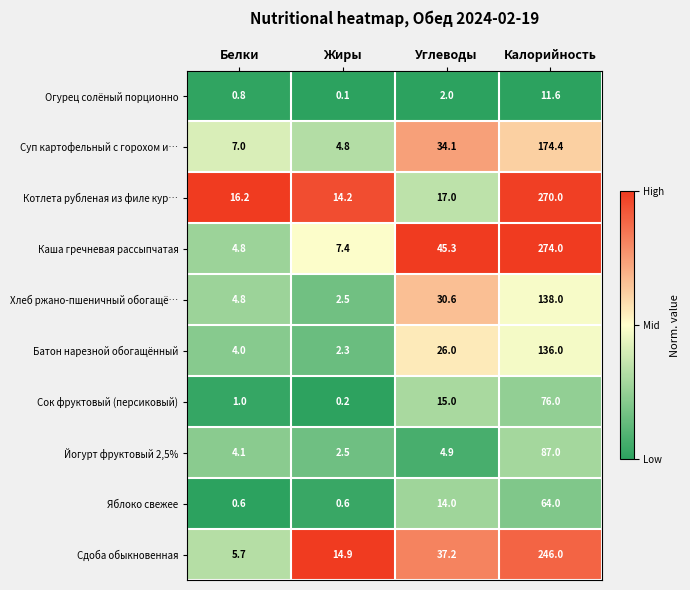

True or false: Суп картофельный с горохом и… has a value of 7.0 at Белки.

True